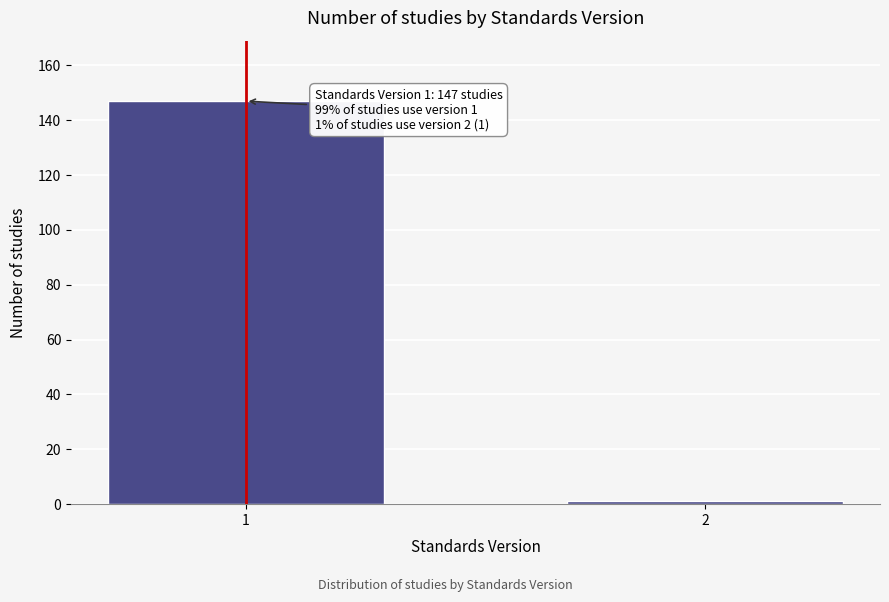

Reading left to right, what are all the values shown in this chart?

1=147	2=1